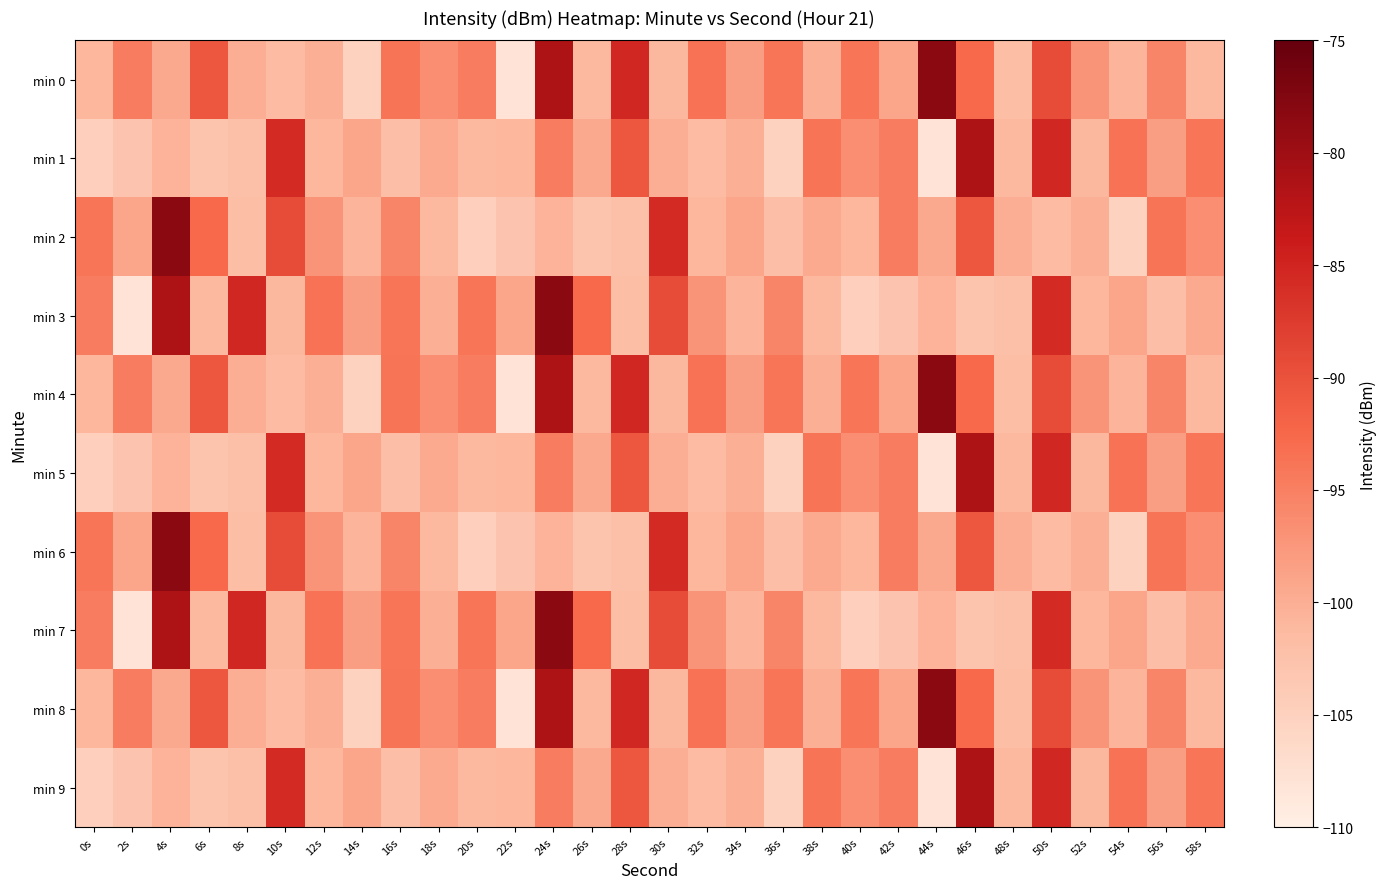

Reading right to left, what are all the values shown in this chart?

min 0: 58s=-101.2	56s=-95.5	54s=-100.7	52s=-97.2	50s=-89.4	48s=-101.9	46s=-92.6	44s=-78.4	42s=-99.2	40s=-93.9	38s=-100.3	36s=-93.9	34s=-98.4	32s=-93.7	30s=-101.0	28s=-85.3	26s=-101.2	24s=-81.3	22s=-108.1	20s=-94.7	18s=-96.5	16s=-93.8	14s=-105.1	12s=-100.1	10s=-101.5	8s=-100.0	6s=-90.7	4s=-99.4	2s=-94.6	0s=-100.8
min 1: 58s=-93.9	56s=-98.4	54s=-93.7	52s=-101.0	50s=-85.3	48s=-101.2	46s=-81.3	44s=-108.1	42s=-94.7	40s=-96.5	38s=-93.8	36s=-105.1	34s=-100.1	32s=-101.5	30s=-100.0	28s=-90.7	26s=-99.4	24s=-94.6	22s=-100.8	20s=-101.2	18s=-99.5	16s=-102.0	14s=-99.0	12s=-100.9	10s=-85.8	8s=-102.1	6s=-102.9	4s=-100.5	2s=-103.0	0s=-104.7
min 2: 58s=-96.5	56s=-93.8	54s=-105.1	52s=-100.1	50s=-101.5	48s=-100.0	46s=-90.7	44s=-99.4	42s=-94.6	40s=-100.8	38s=-99.5	36s=-102.0	34s=-99.0	32s=-100.9	30s=-85.8	28s=-102.1	26s=-102.9	24s=-100.5	22s=-103.0	20s=-104.7	18s=-101.2	16s=-95.5	14s=-100.7	12s=-97.2	10s=-89.4	8s=-101.9	6s=-92.6	4s=-78.4	2s=-99.2	0s=-93.9
min 3: 58s=-99.5	56s=-102.0	54s=-99.0	52s=-100.9	50s=-85.8	48s=-102.1	46s=-102.9	44s=-100.5	42s=-103.0	40s=-104.7	38s=-101.2	36s=-95.5	34s=-100.7	32s=-97.2	30s=-89.4	28s=-101.9	26s=-92.6	24s=-78.4	22s=-99.2	20s=-93.9	18s=-100.3	16s=-93.9	14s=-98.4	12s=-93.7	10s=-101.0	8s=-85.3	6s=-101.2	4s=-81.3	2s=-108.1	0s=-94.7
min 4: 58s=-101.2	56s=-95.5	54s=-100.7	52s=-97.2	50s=-89.4	48s=-101.9	46s=-92.6	44s=-78.4	42s=-99.2	40s=-93.9	38s=-100.3	36s=-93.9	34s=-98.4	32s=-93.7	30s=-101.0	28s=-85.3	26s=-101.2	24s=-81.3	22s=-108.1	20s=-94.7	18s=-96.5	16s=-93.8	14s=-105.1	12s=-100.1	10s=-101.5	8s=-100.0	6s=-90.7	4s=-99.4	2s=-94.6	0s=-100.8
min 5: 58s=-93.9	56s=-98.4	54s=-93.7	52s=-101.0	50s=-85.3	48s=-101.2	46s=-81.3	44s=-108.1	42s=-94.7	40s=-96.5	38s=-93.8	36s=-105.1	34s=-100.1	32s=-101.5	30s=-100.0	28s=-90.7	26s=-99.4	24s=-94.6	22s=-100.8	20s=-101.2	18s=-99.5	16s=-102.0	14s=-99.0	12s=-100.9	10s=-85.8	8s=-102.1	6s=-102.9	4s=-100.5	2s=-103.0	0s=-104.7
min 6: 58s=-96.5	56s=-93.8	54s=-105.1	52s=-100.1	50s=-101.5	48s=-100.0	46s=-90.7	44s=-99.4	42s=-94.6	40s=-100.8	38s=-99.5	36s=-102.0	34s=-99.0	32s=-100.9	30s=-85.8	28s=-102.1	26s=-102.9	24s=-100.5	22s=-103.0	20s=-104.7	18s=-101.2	16s=-95.5	14s=-100.7	12s=-97.2	10s=-89.4	8s=-101.9	6s=-92.6	4s=-78.4	2s=-99.2	0s=-93.9
min 7: 58s=-99.5	56s=-102.0	54s=-99.0	52s=-100.9	50s=-85.8	48s=-102.1	46s=-102.9	44s=-100.5	42s=-103.0	40s=-104.7	38s=-101.2	36s=-95.5	34s=-100.7	32s=-97.2	30s=-89.4	28s=-101.9	26s=-92.6	24s=-78.4	22s=-99.2	20s=-93.9	18s=-100.3	16s=-93.9	14s=-98.4	12s=-93.7	10s=-101.0	8s=-85.3	6s=-101.2	4s=-81.3	2s=-108.1	0s=-94.7
min 8: 58s=-101.2	56s=-95.5	54s=-100.7	52s=-97.2	50s=-89.4	48s=-101.9	46s=-92.6	44s=-78.4	42s=-99.2	40s=-93.9	38s=-100.3	36s=-93.9	34s=-98.4	32s=-93.7	30s=-101.0	28s=-85.3	26s=-101.2	24s=-81.3	22s=-108.1	20s=-94.7	18s=-96.5	16s=-93.8	14s=-105.1	12s=-100.1	10s=-101.5	8s=-100.0	6s=-90.7	4s=-99.4	2s=-94.6	0s=-100.8
min 9: 58s=-93.9	56s=-98.4	54s=-93.7	52s=-101.0	50s=-85.3	48s=-101.2	46s=-81.3	44s=-108.1	42s=-94.7	40s=-96.5	38s=-93.8	36s=-105.1	34s=-100.1	32s=-101.5	30s=-100.0	28s=-90.7	26s=-99.4	24s=-94.6	22s=-100.8	20s=-101.2	18s=-99.5	16s=-102.0	14s=-99.0	12s=-100.9	10s=-85.8	8s=-102.1	6s=-102.9	4s=-100.5	2s=-103.0	0s=-104.7